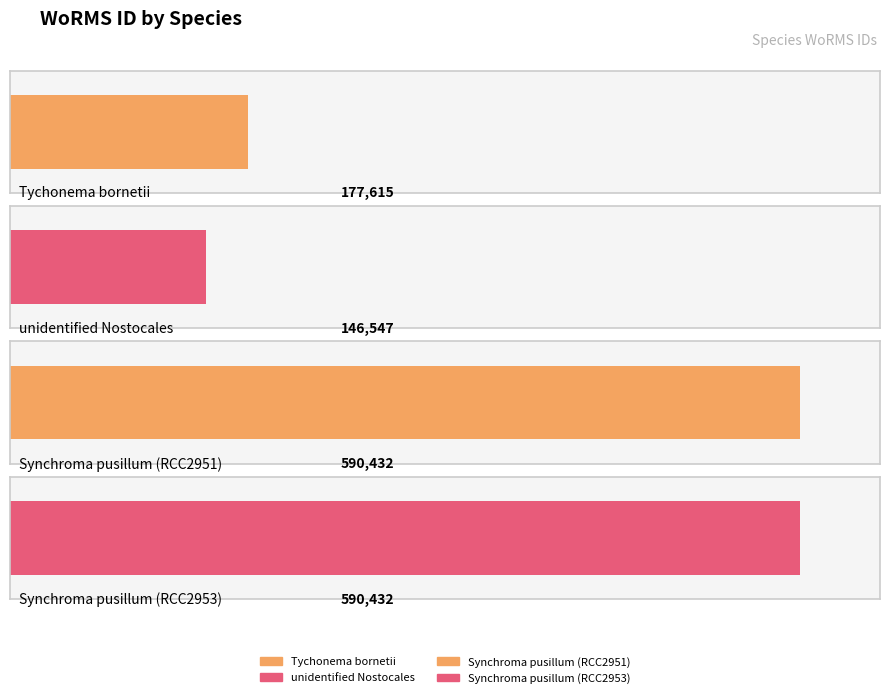

Where is the data nearest to the value 368489?

Tychonema bornetii